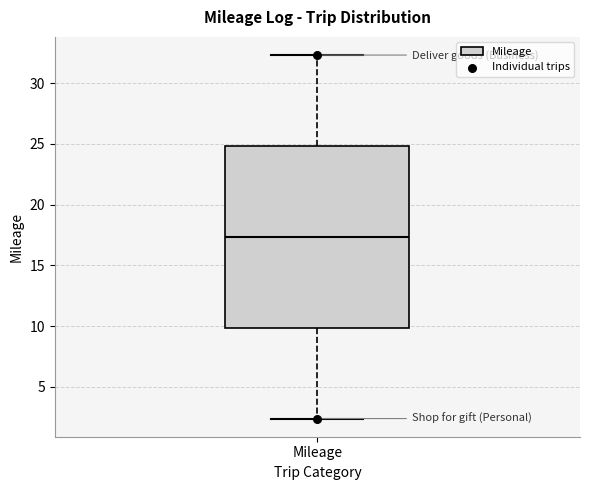

Where does the upper whisker of the box for Mileage end on the y-axis? The values are not printed on the chart, so give them approximately, as read against the axis.

32.5